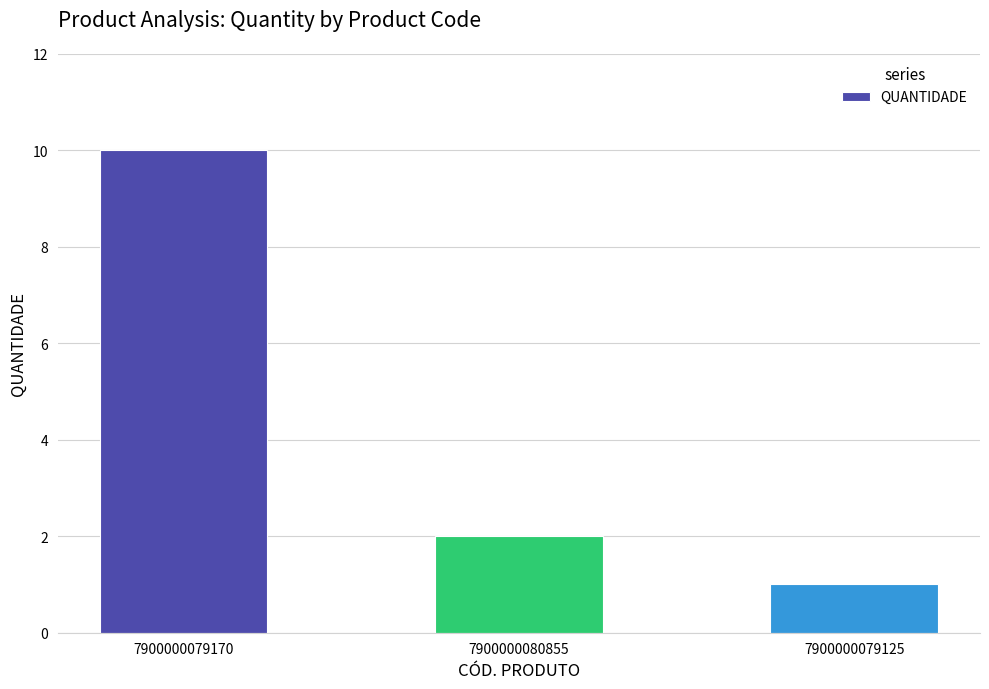

True or false: the data shows 2 at 7900000080855.

True